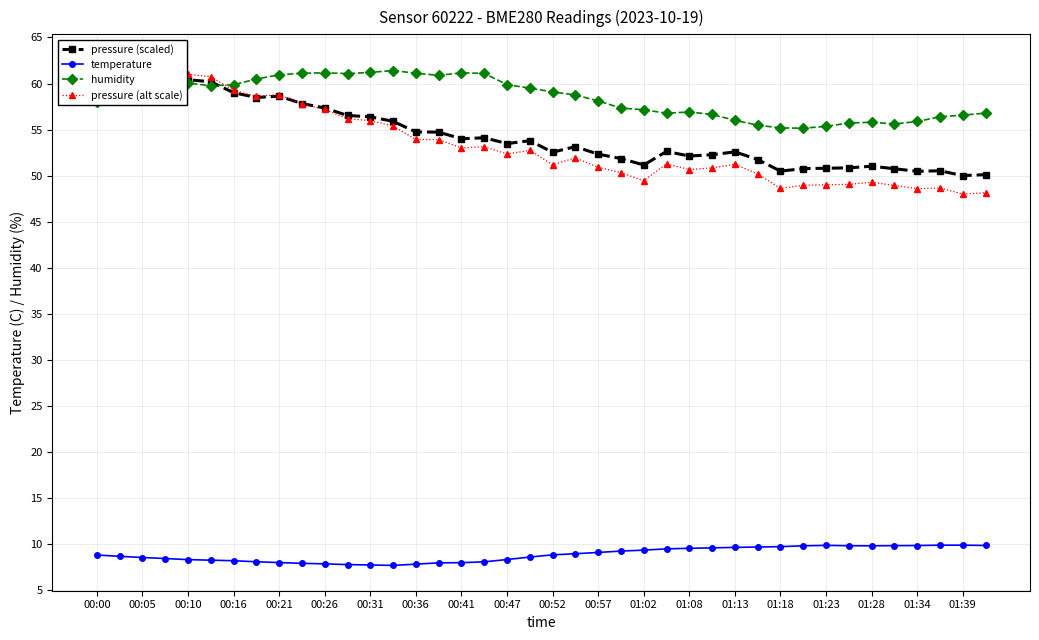

Is the value of humidity at 00:10 greater than the value of temperature at 01:08?

Yes